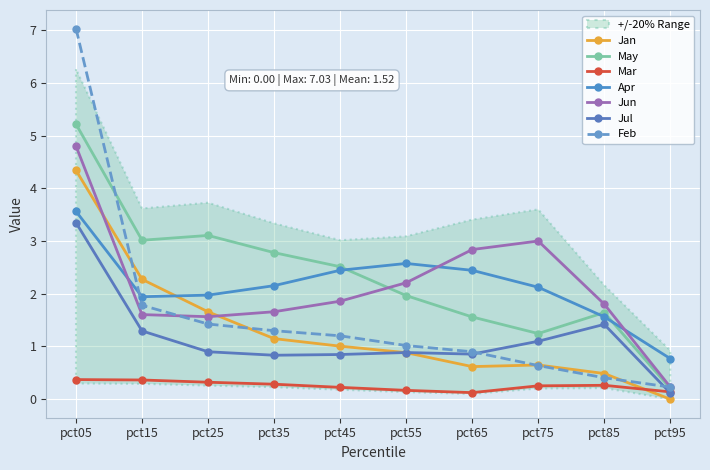

At which label does May first exceed 2?

pct05